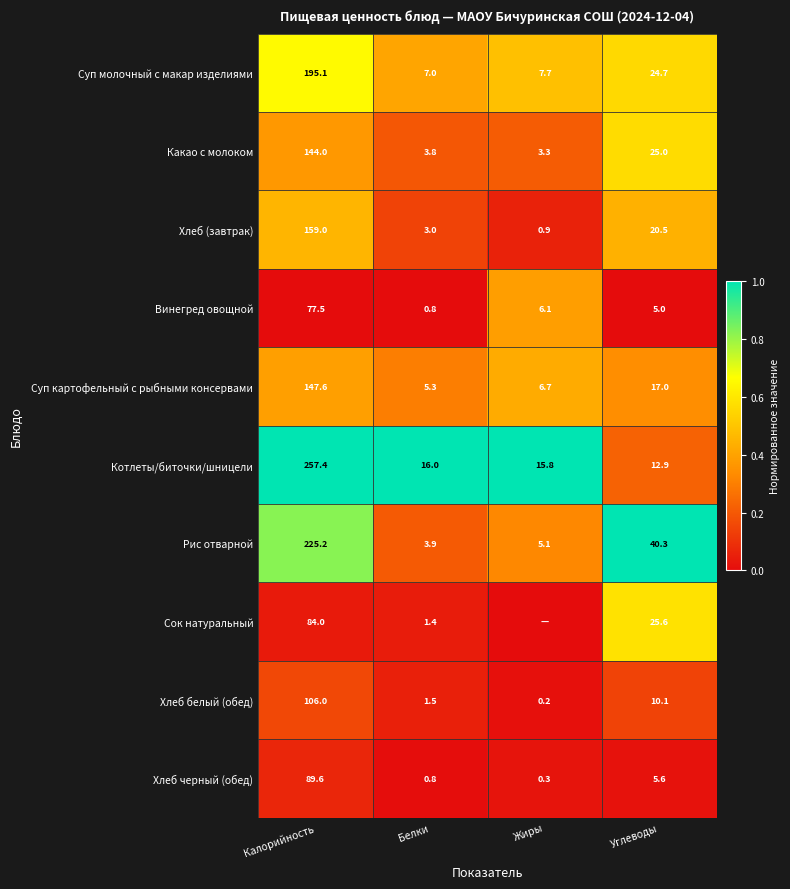

What is the spread (max minus min) of values at Углеводы?

35.3